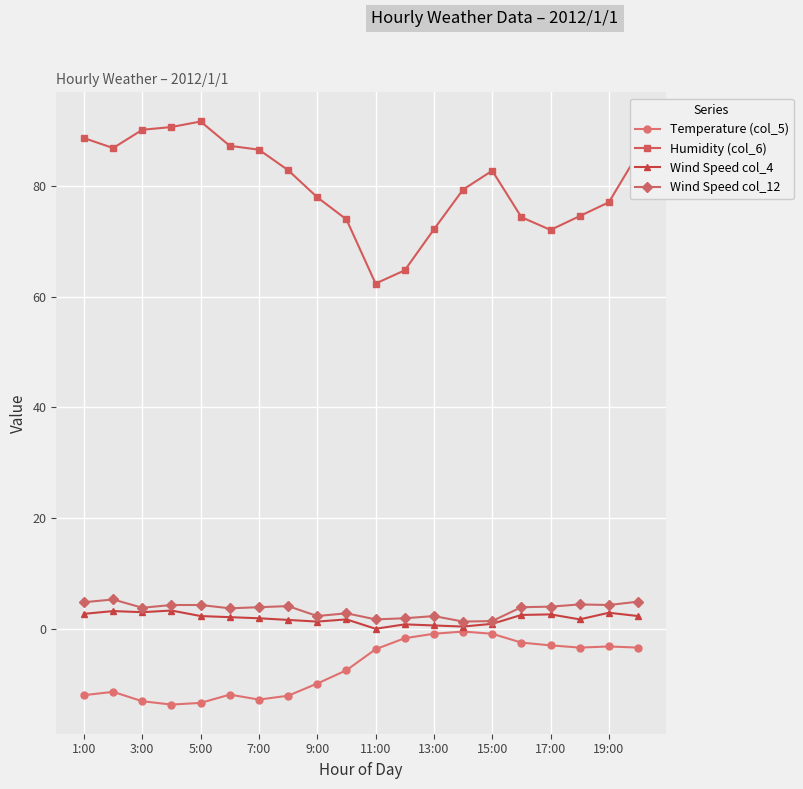

Count the number of categories in the chart.

20